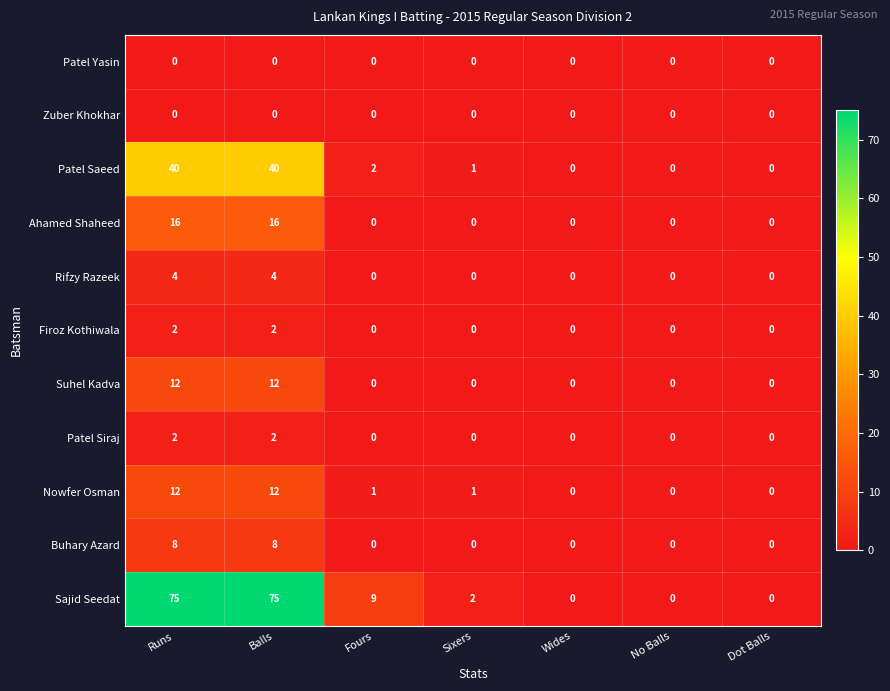

What is the average value of the Sajid Seedat series?

23